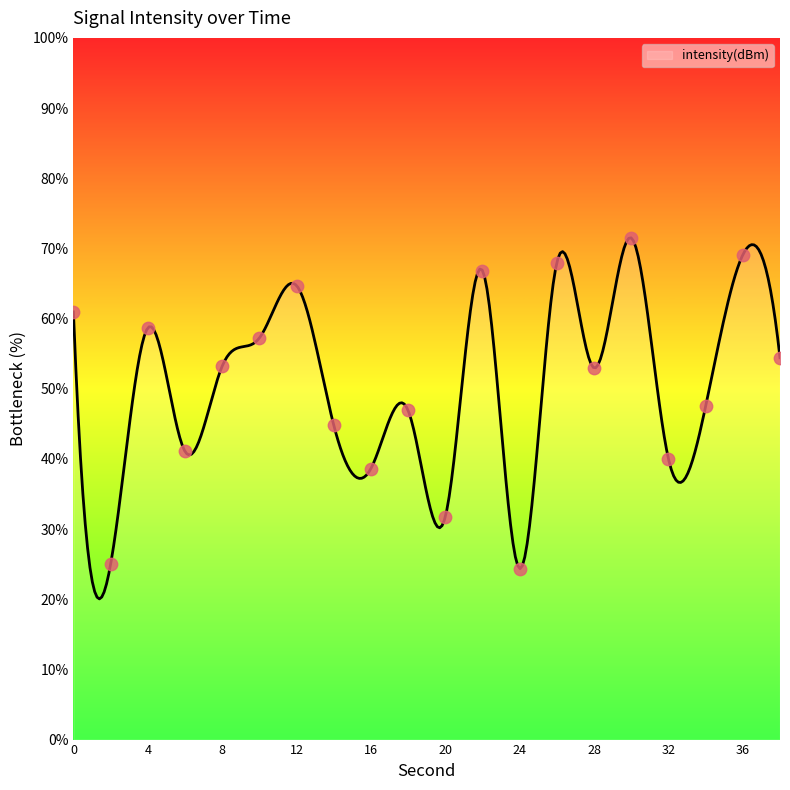

What is the change in value from 12 to 24?

-40.3